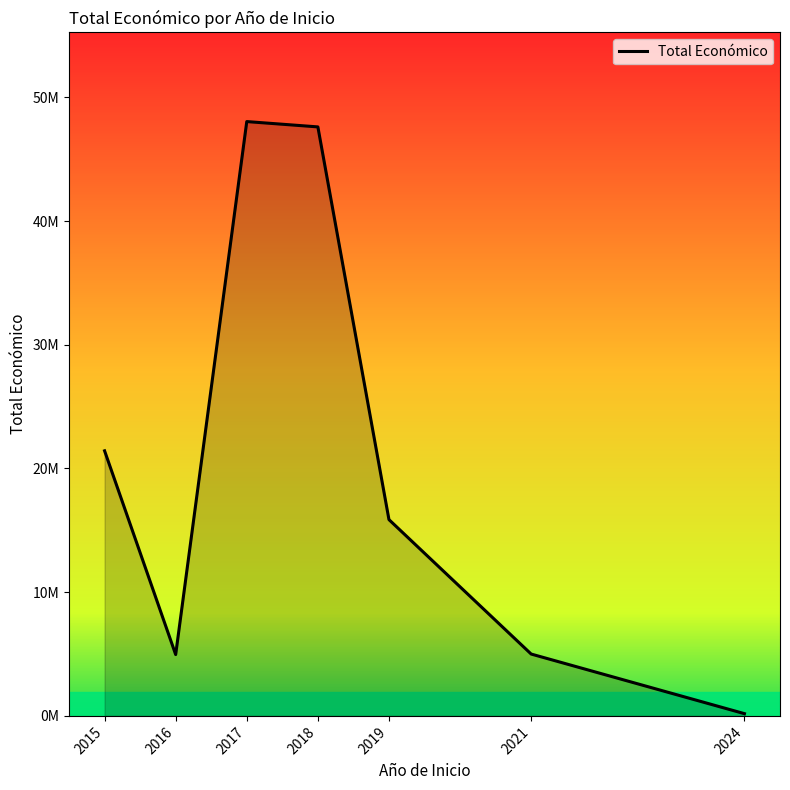

Does the chart have visible grid lines?

No